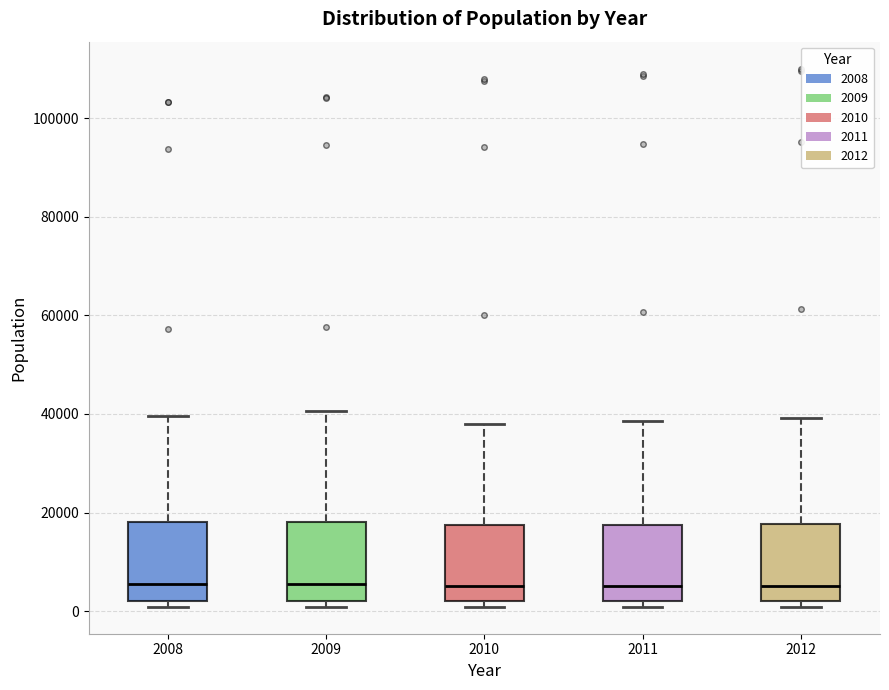

Reading left to right, read every box against the y-axis: the position of its median line, the range the box covers, and the ends of its whiskers. The values are not printed on the chart, so give them approximately, as read against the axis.

2008: median 6000, box 2000 to 18000, whiskers 0 to 40000
2009: median 6000, box 2000 to 18000, whiskers 0 to 40000
2010: median 6000, box 2000 to 18000, whiskers 0 to 38000
2011: median 6000, box 2000 to 18000, whiskers 0 to 38000
2012: median 6000, box 2000 to 18000, whiskers 0 to 40000